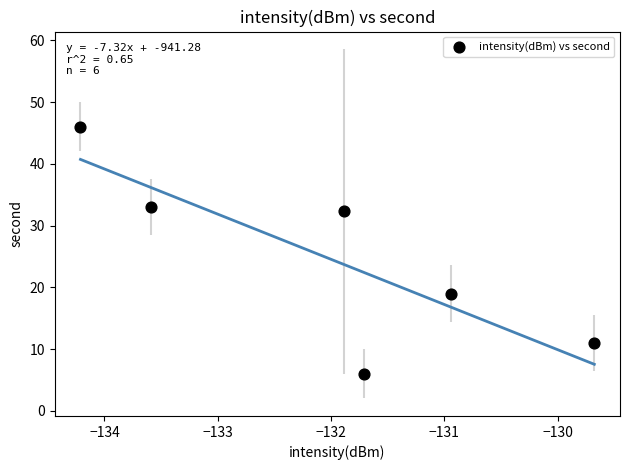

What Y value in the scatter plot is closest to 26?

32.3